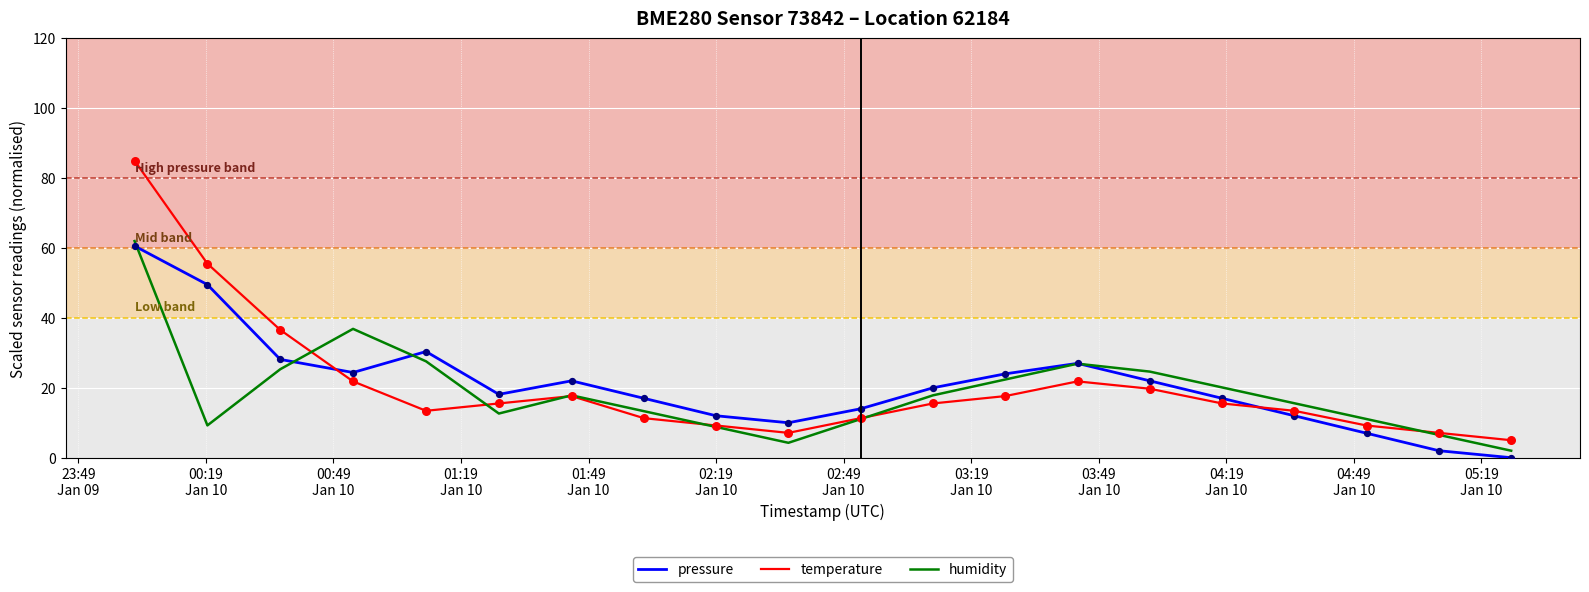

At how many categories does at least one series exceed 74?

1